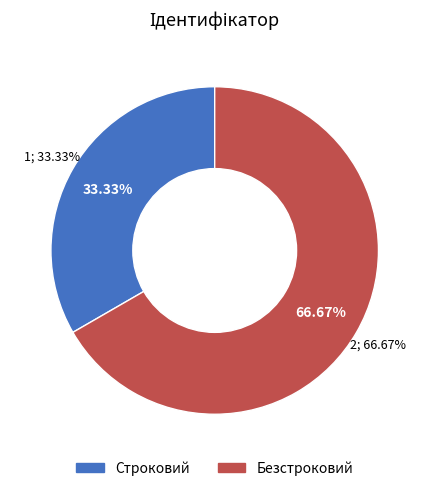

To the nearest percent, what percentage of the pie is Безстроковий?

67%